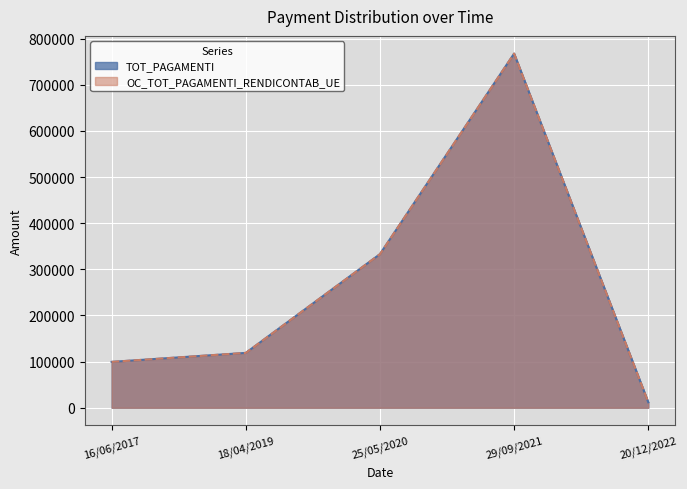

The value of TOT_PAGAMENTI at 20/12/2022 is 11919.4. True or false?

True